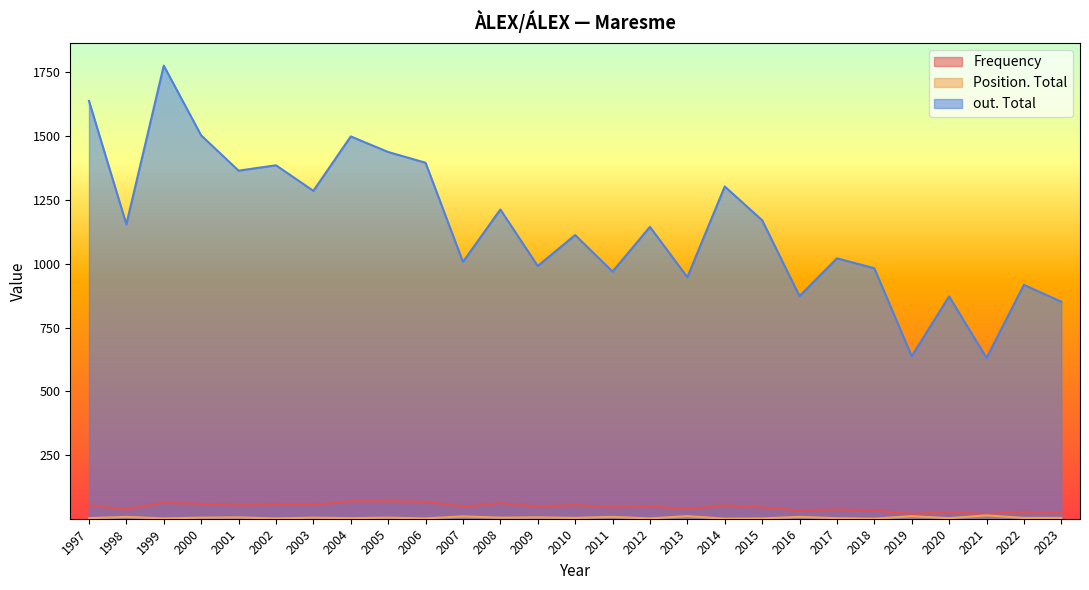

How many lines are shown in the chart?

3